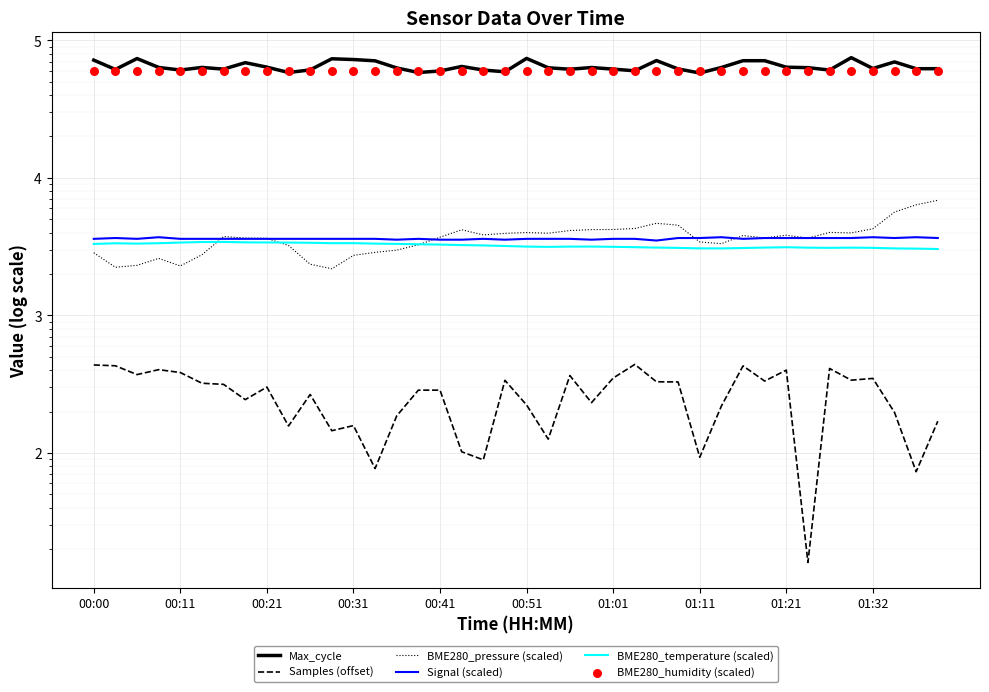

Which series reaches the maximum Y coordinate?

Max_cycle